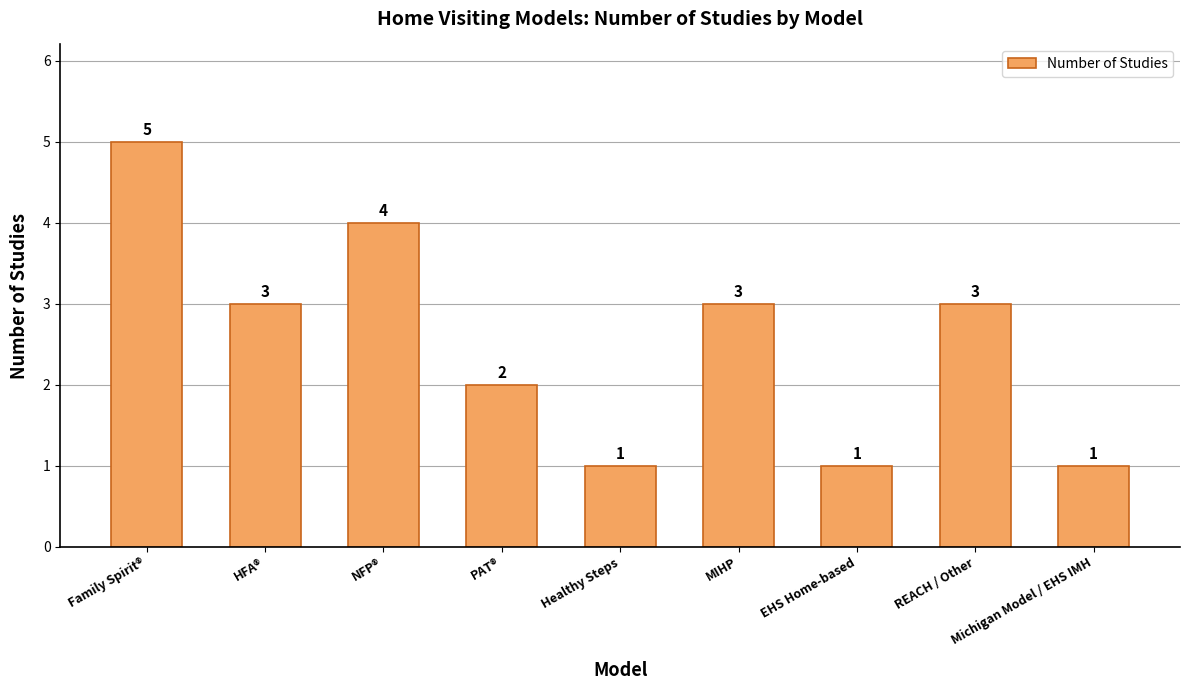

What is the change in value from EHS Home-based to REACH / Other?

+2